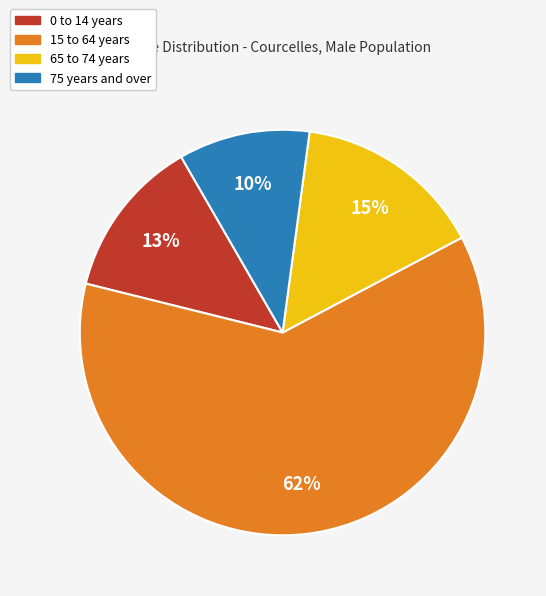

Is there a majority slice in this chart?

Yes